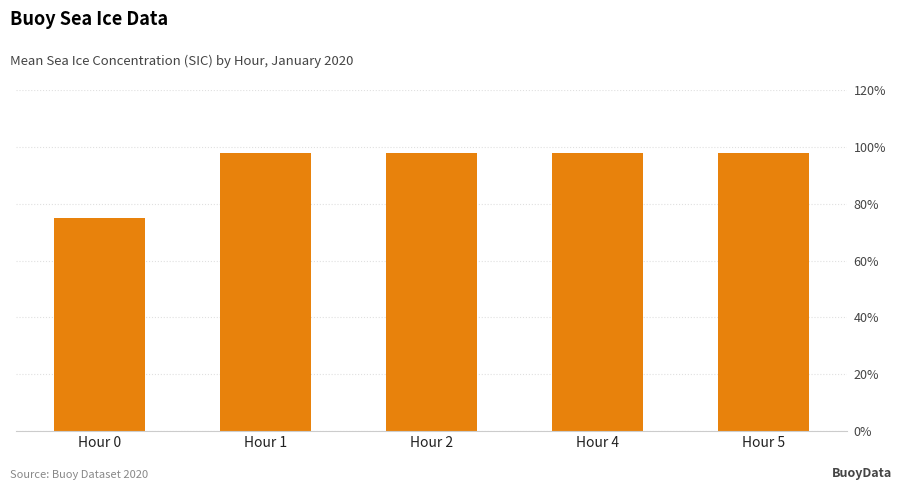

Reading left to right, what are all the values shown in this chart?

Hour 0=0.7	Hour 1=1.0	Hour 2=1.0	Hour 4=1.0	Hour 5=1.0